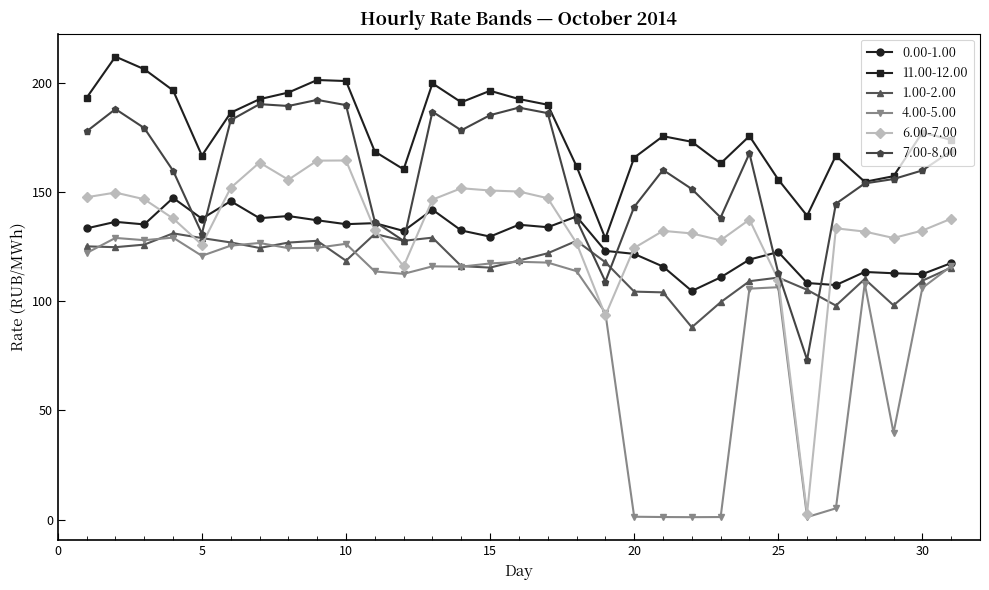

True or false: 1.00-2.00 has more than 0 points higher than both neighbors.

True